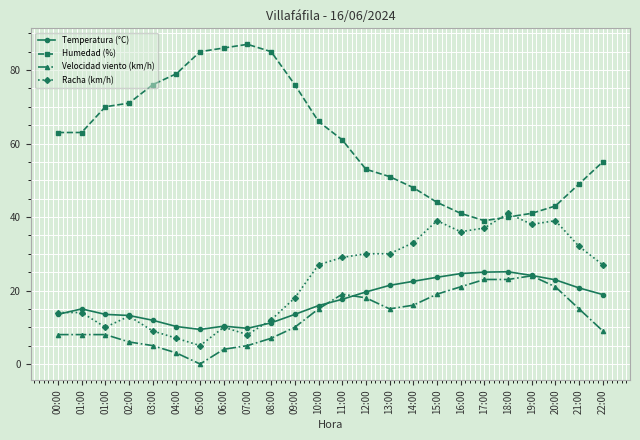

What is the sum of the Velocidad viento (km/h) values at 02:00 and 00:00?

14.0